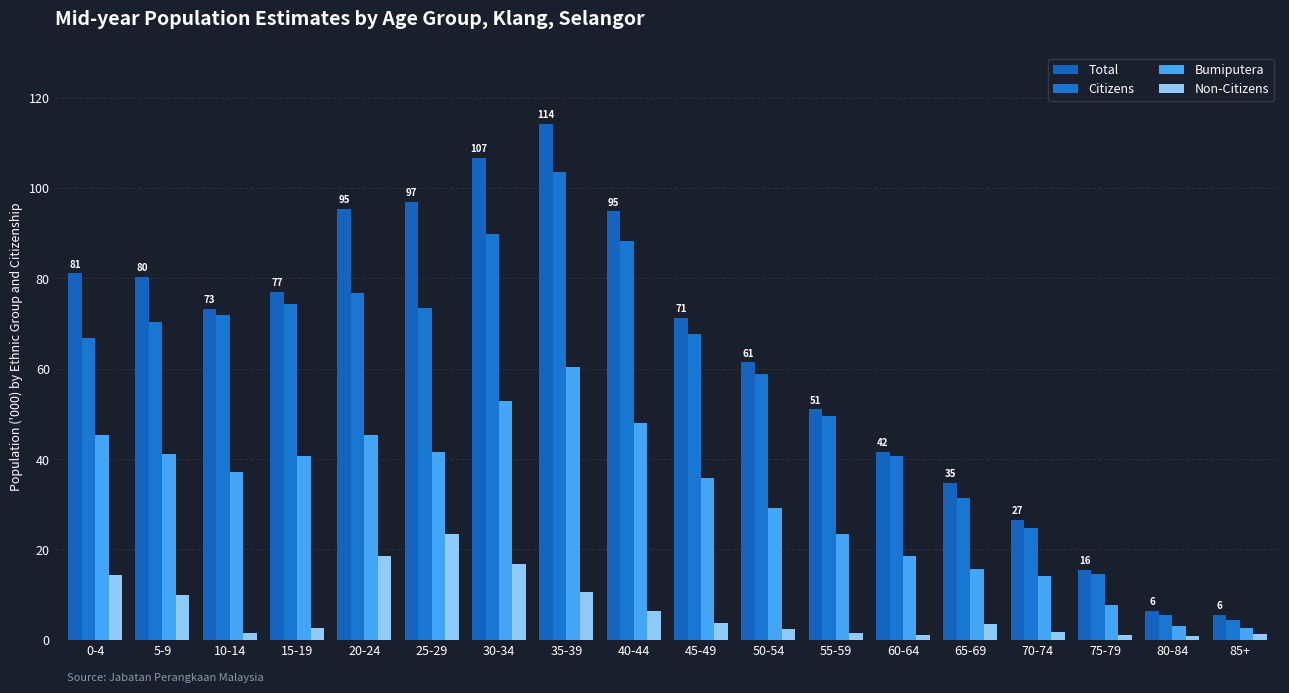

What is the label of the 4th bar from the left?

15-19